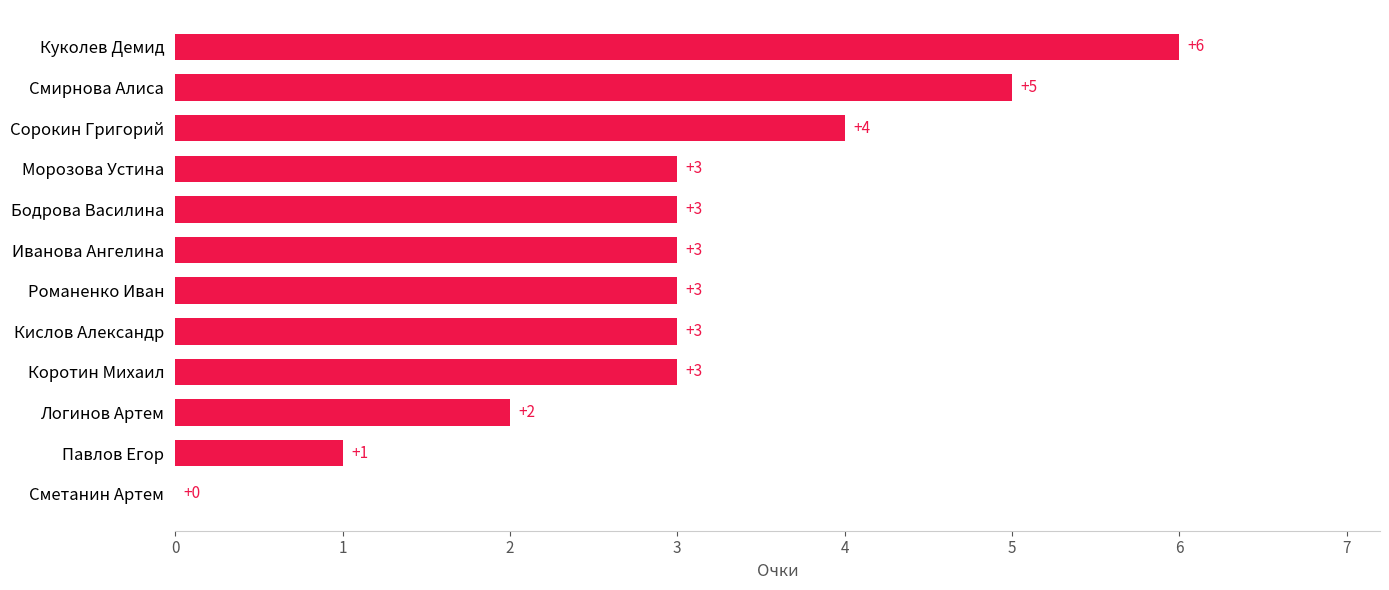

Reading bottom to top, list all the values displayed in this chart.

Сметанин Артем=0	Павлов Егор=1	Логинов Артем=2	Коротин Михаил=3	Кислов Александр=3	Романенко Иван=3	Иванова Ангелина=3	Бодрова Василина=3	Морозова Устина=3	Сорокин Григорий=4	Смирнова Алиса=5	Куколев Демид=6